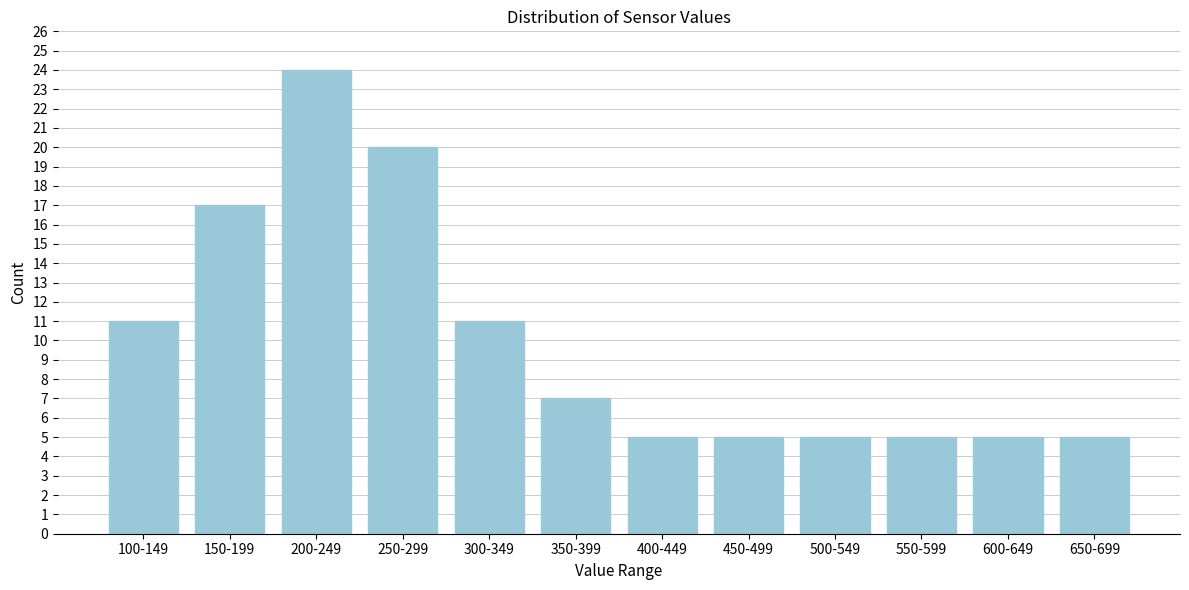

Reading left to right, list all the values displayed in this chart.

100-149=11	150-199=17	200-249=24	250-299=20	300-349=11	350-399=7	400-449=5	450-499=5	500-549=5	550-599=5	600-649=5	650-699=5